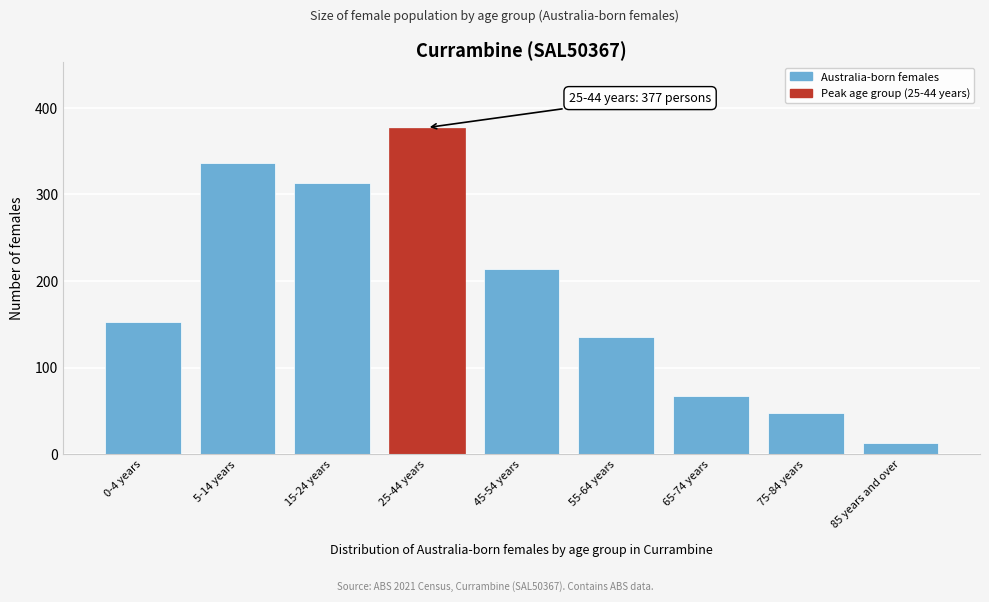

Reading right to left, extract all data points from this chart.

85 years and over=13	75-84 years=47	65-74 years=67	55-64 years=135	45-54 years=214	25-44 years=377	15-24 years=313	5-14 years=336	0-4 years=152